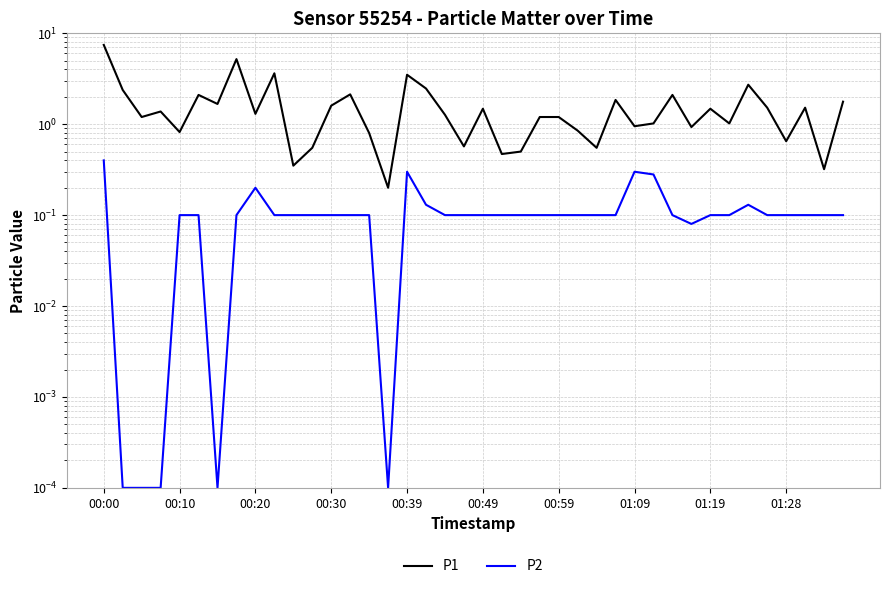

Is it true that P2 equals 0.0 at 15?

False